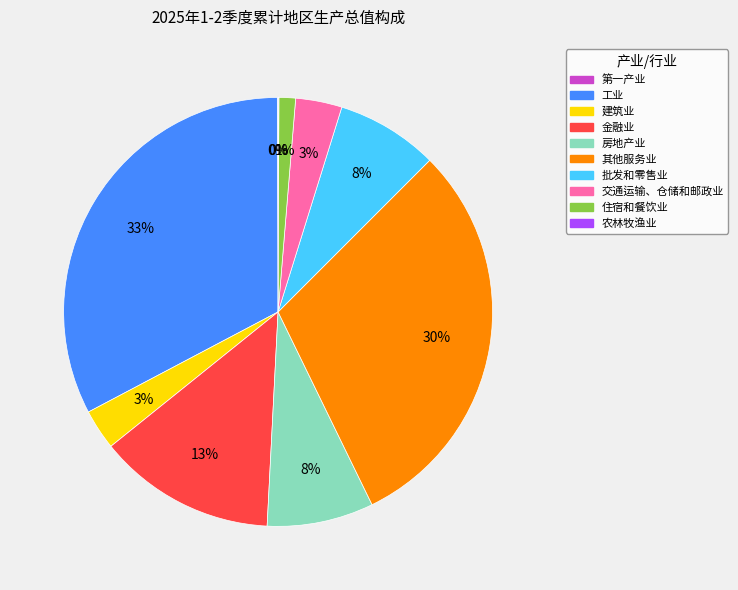

Do 金融业 and 房地产业 together represent more than half of the pie?

No